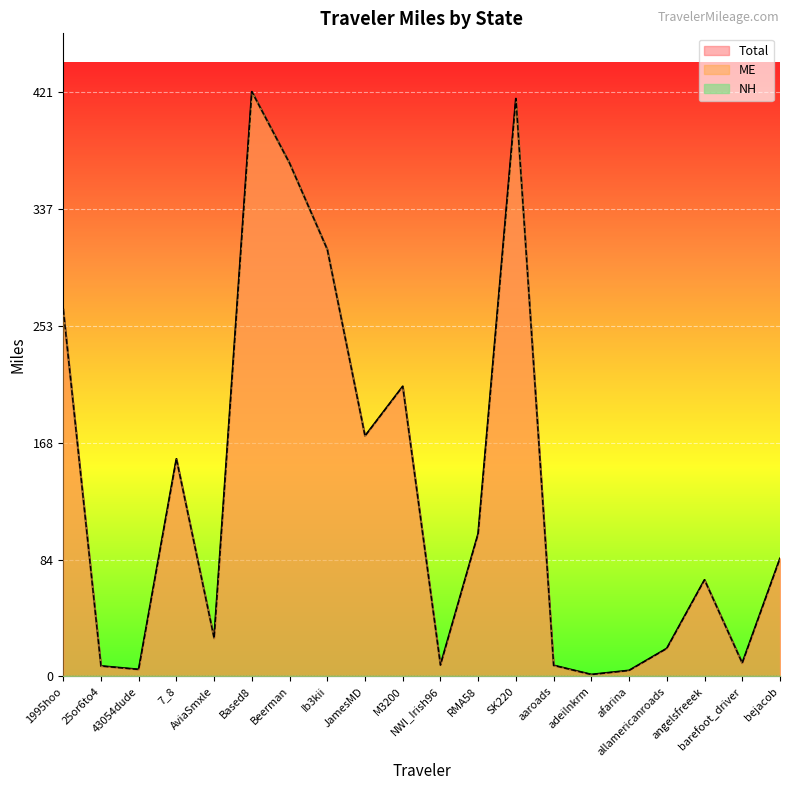

What is the total value across all series at afarina?

8.6